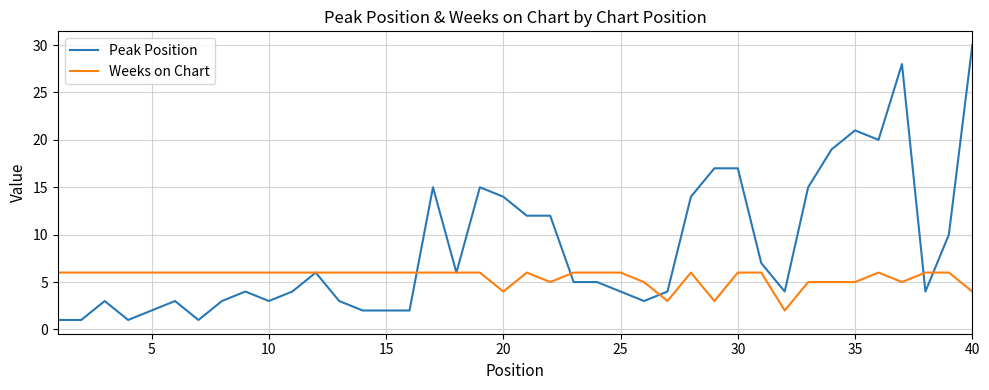

List the series in order of their peak value, lowest first.

Weeks on Chart, Peak Position